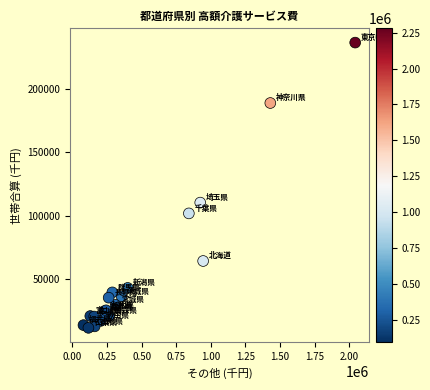

What Y value in the scatter plot is closest to 123993?

110285.5